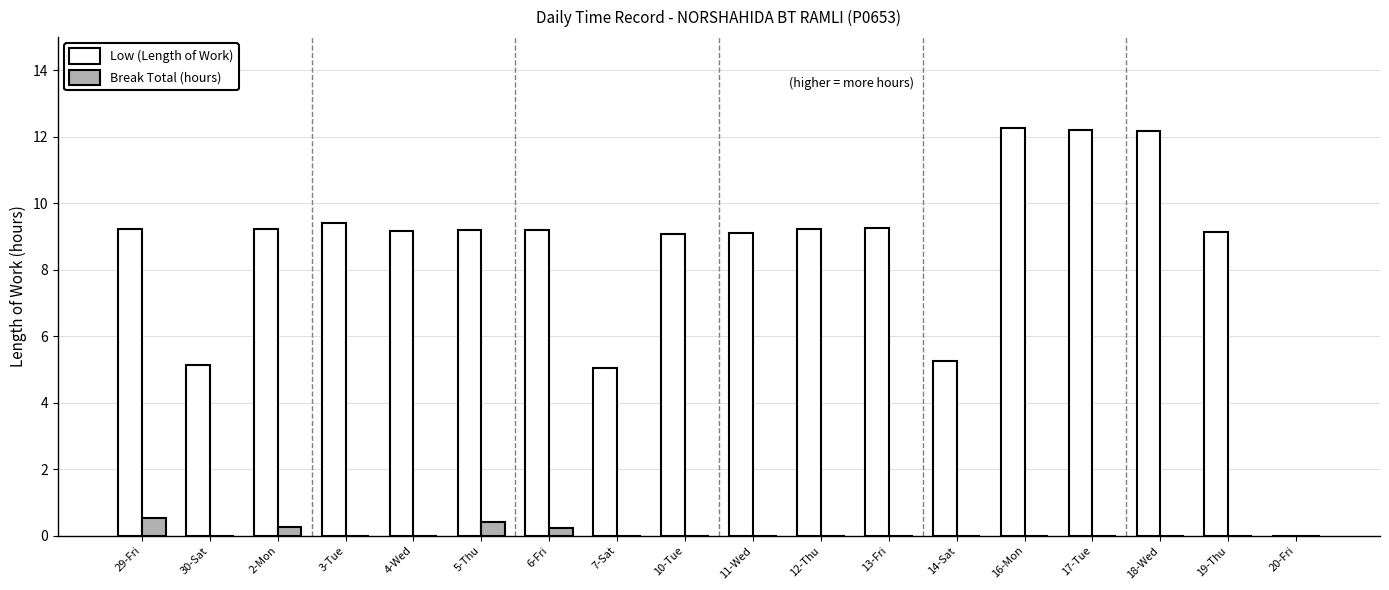

What is the maximum value for Break Total (hours)?

0.5